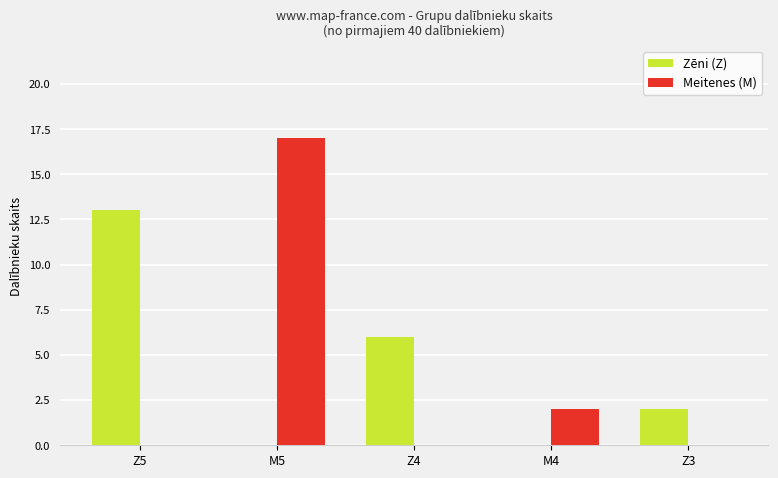

What is the sum of all Zēni (Z) values?

21